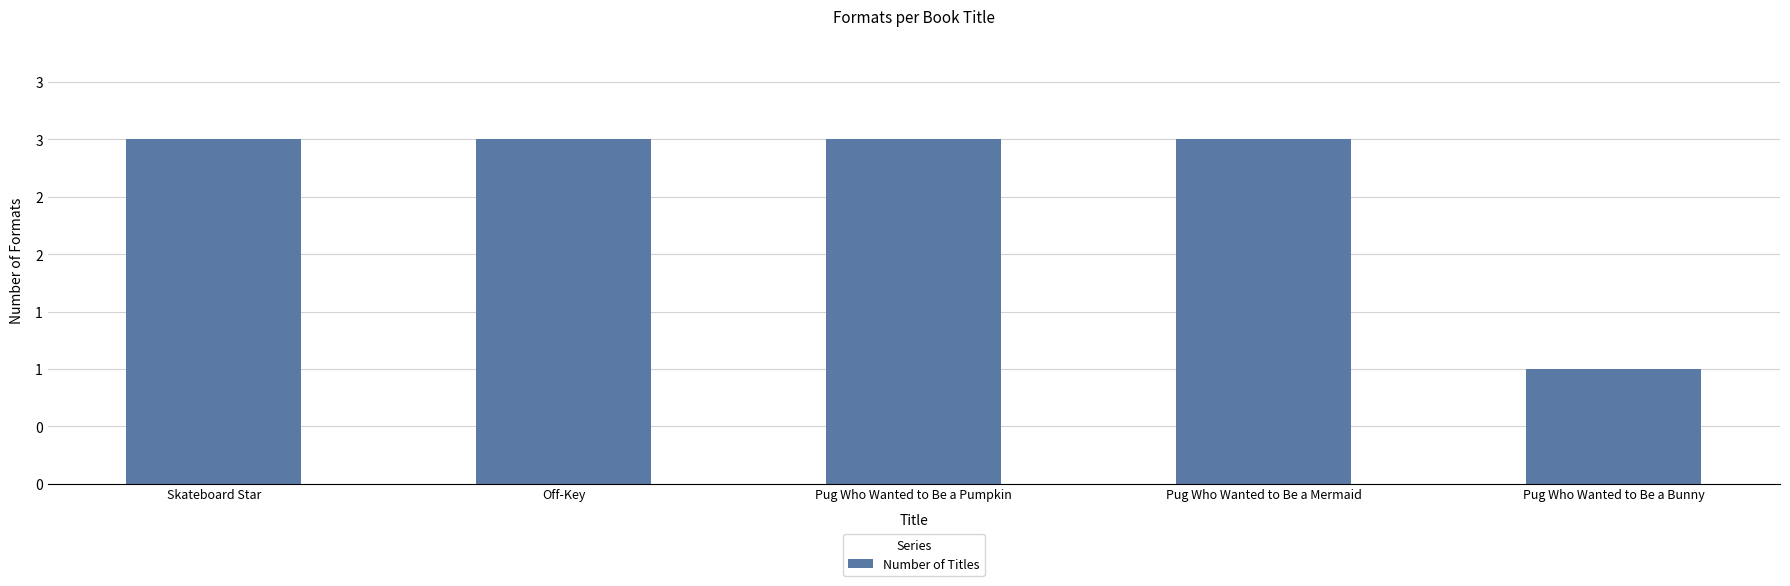

Approximately how many times larger is the value at Off-Key compared to Pug Who Wanted to Be a Bunny?

3.0